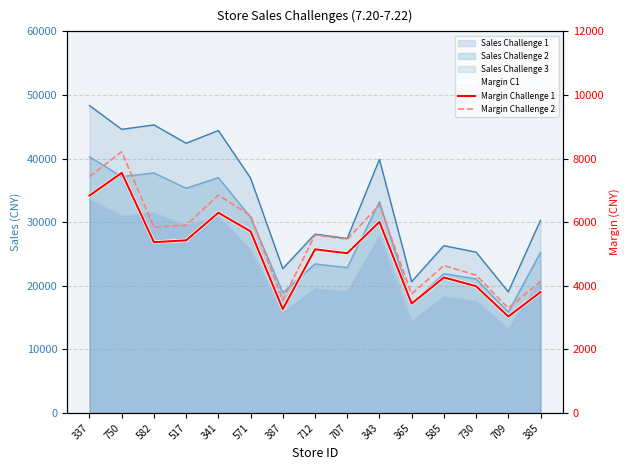

True or false: Margin Challenge 2 and Margin Challenge 1 cross at least once.

False